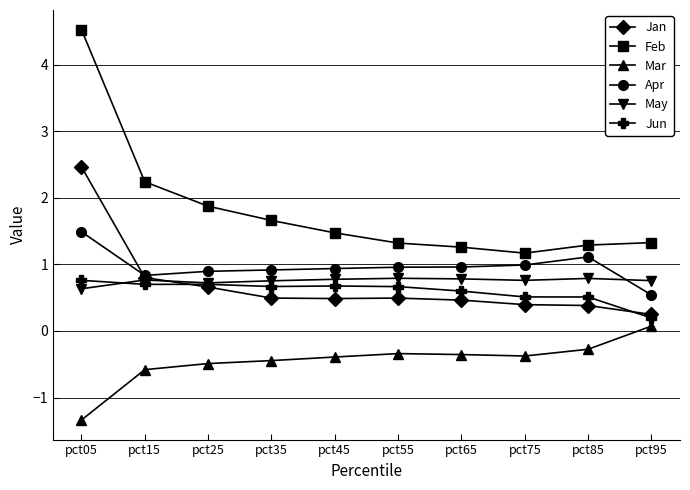

Where is May nearest to the value 0?

pct05